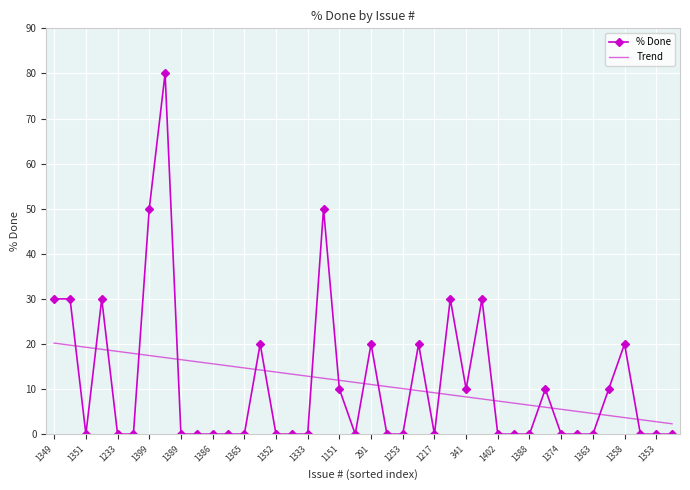

Which series ends up on top after the final intersection of Trend and % Done?

Trend